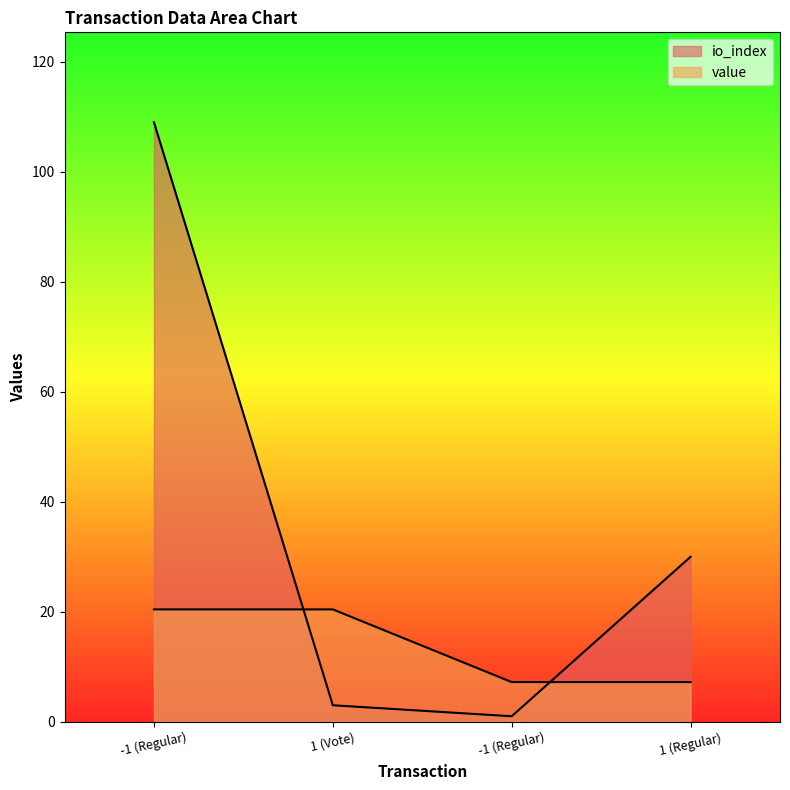

Is it true that value equals 26.8 at 1 (Vote)?

False